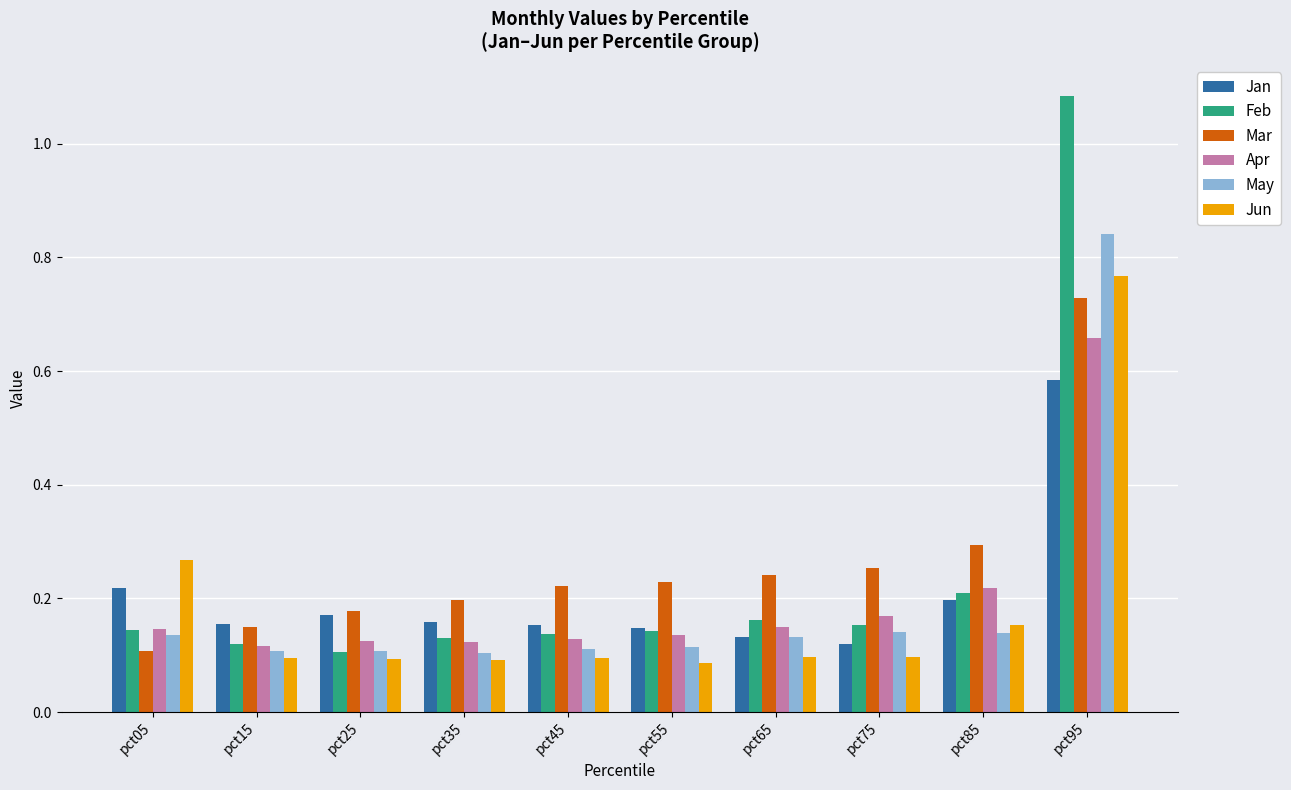

The Apr series shows 0.3 at pct85. True or false?

False